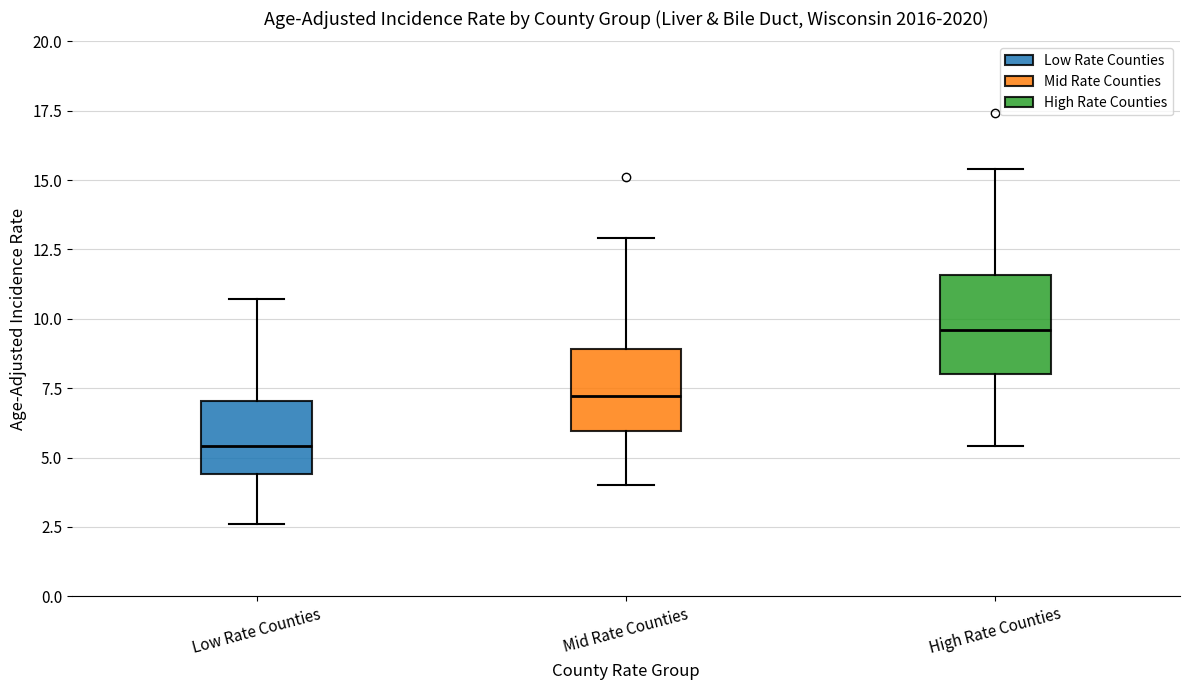

Which box has the lowest median line?

Low Rate Counties